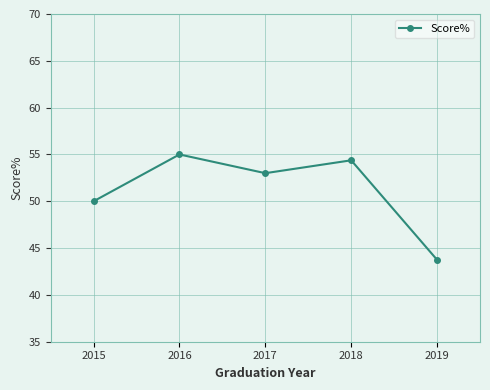

How many points are lower than both their immediate neighbors (excluding endpoints)?

1